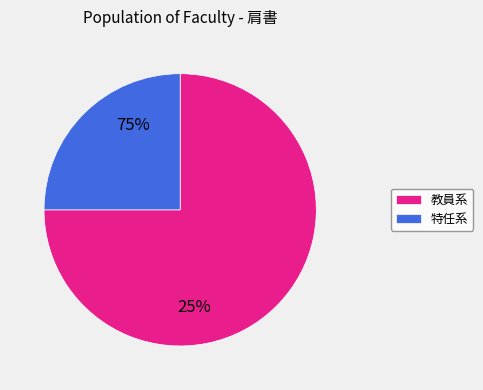

The 特任助教 slice represents 22% of the pie. True or false?

False